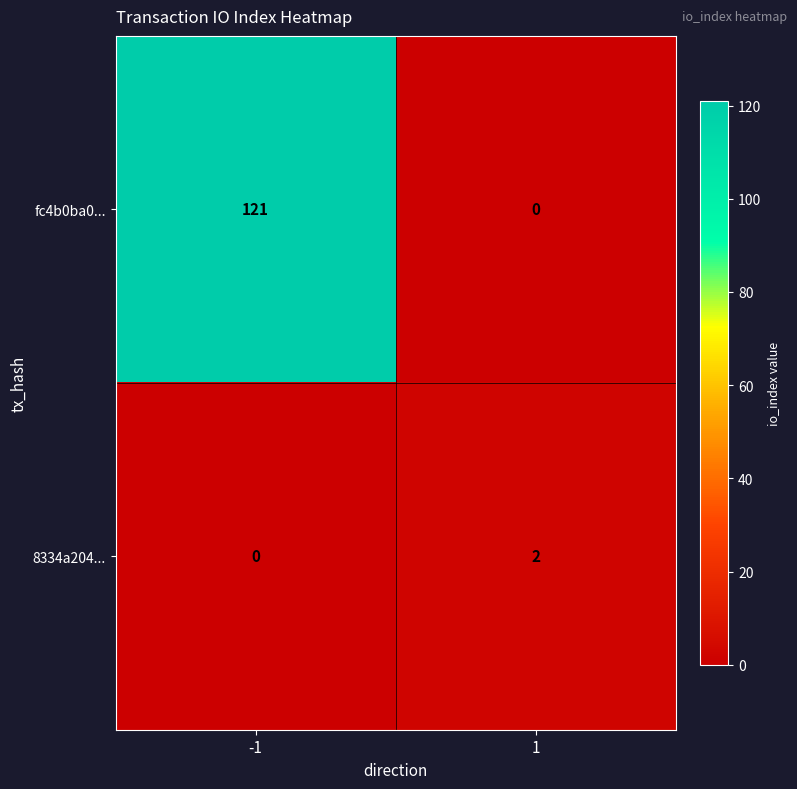

The value of fc4b0ba0... at -1 is 32. True or false?

False